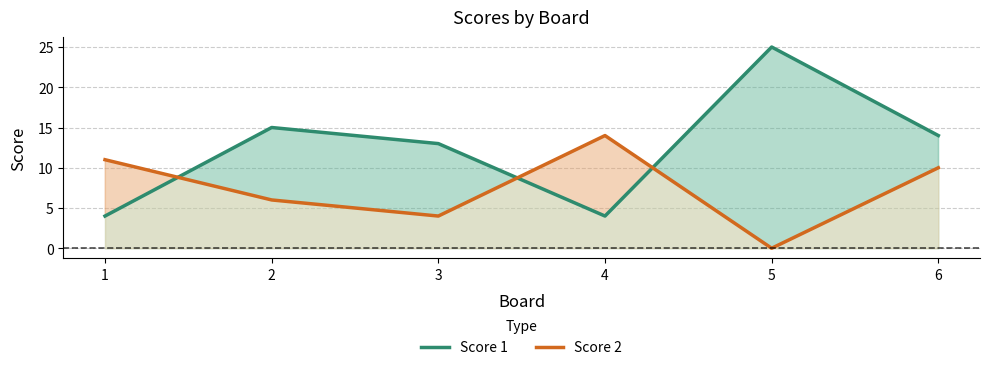

Between 5 and 6, which series saw the biggest shift?

Score 1